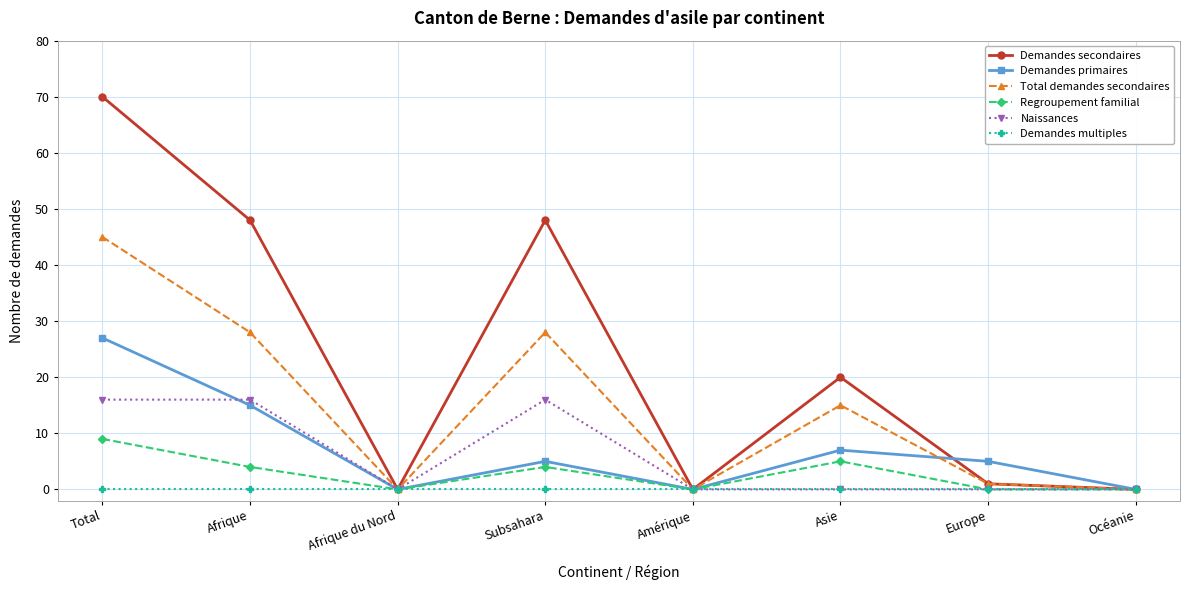

Which series has the widest spread of values?

Demandes secondaires